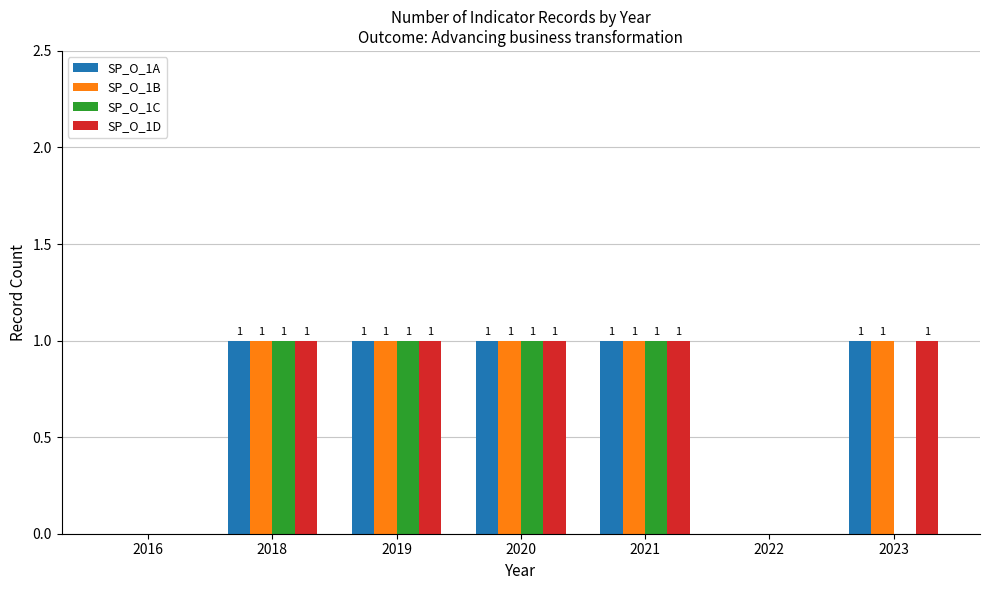

Between 2020 and 2023, which series saw the biggest shift?

SP_O_1C